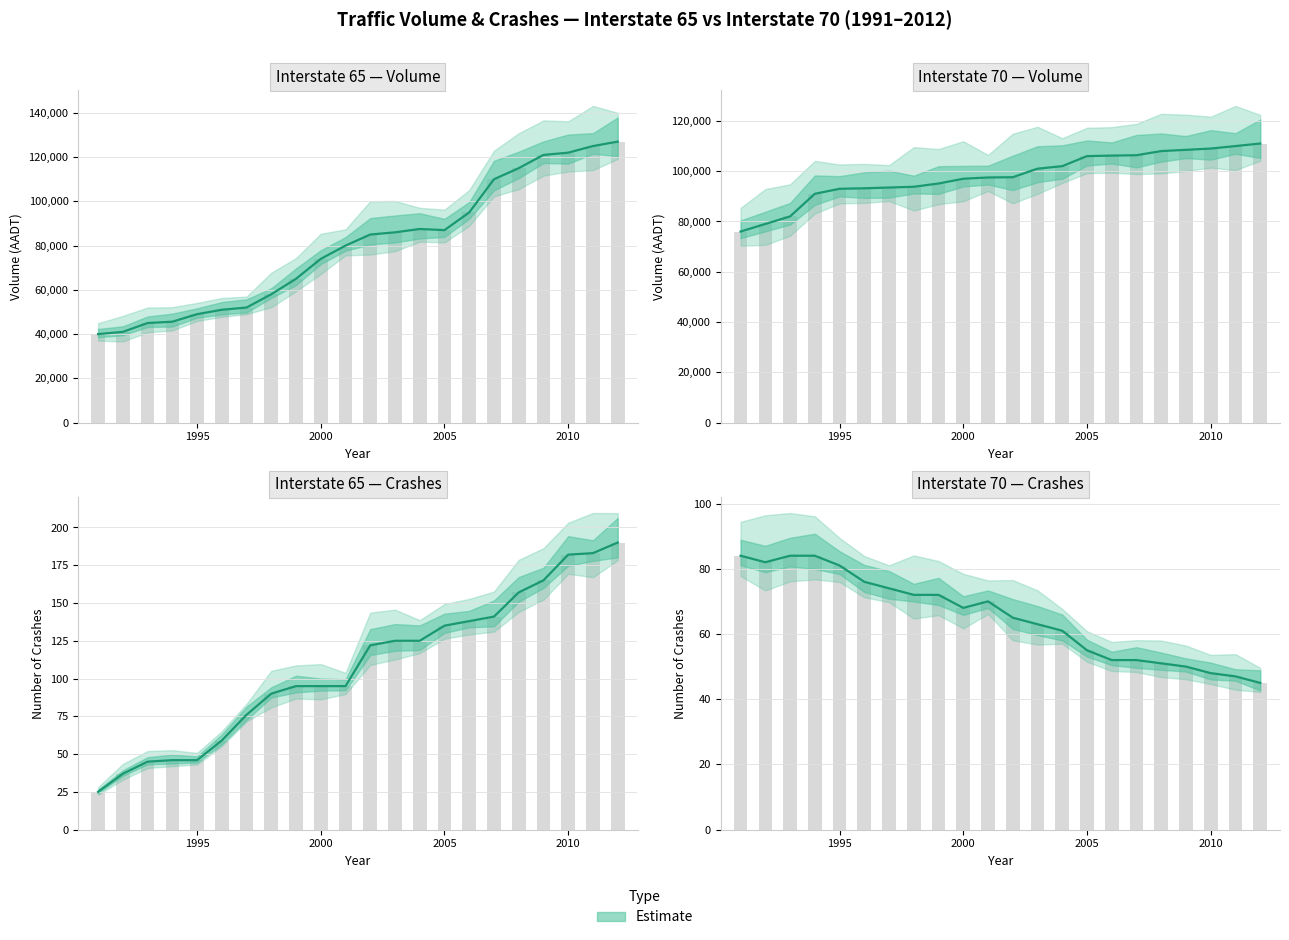

At which category does the chart reach its minimum across all series?

1991